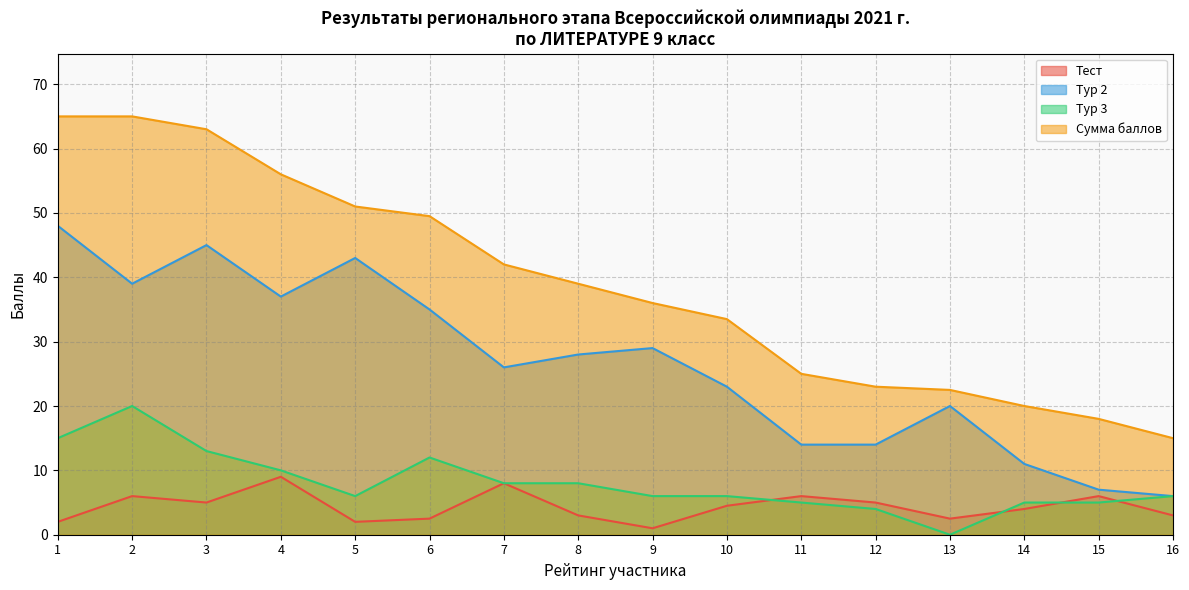

The Тест series shows 1.0 at 9. True or false?

True